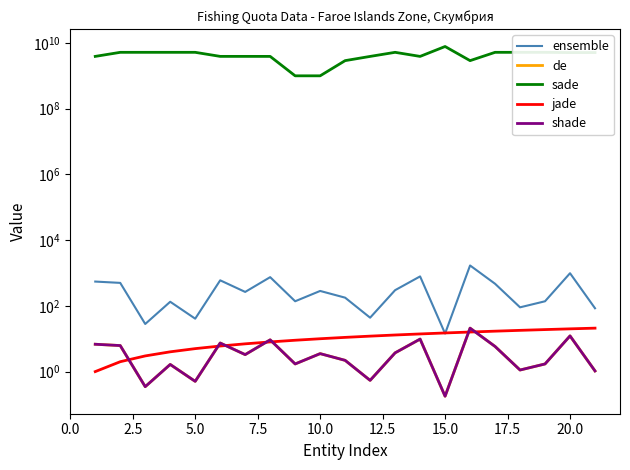

Which series has the largest total across all categories?

sade